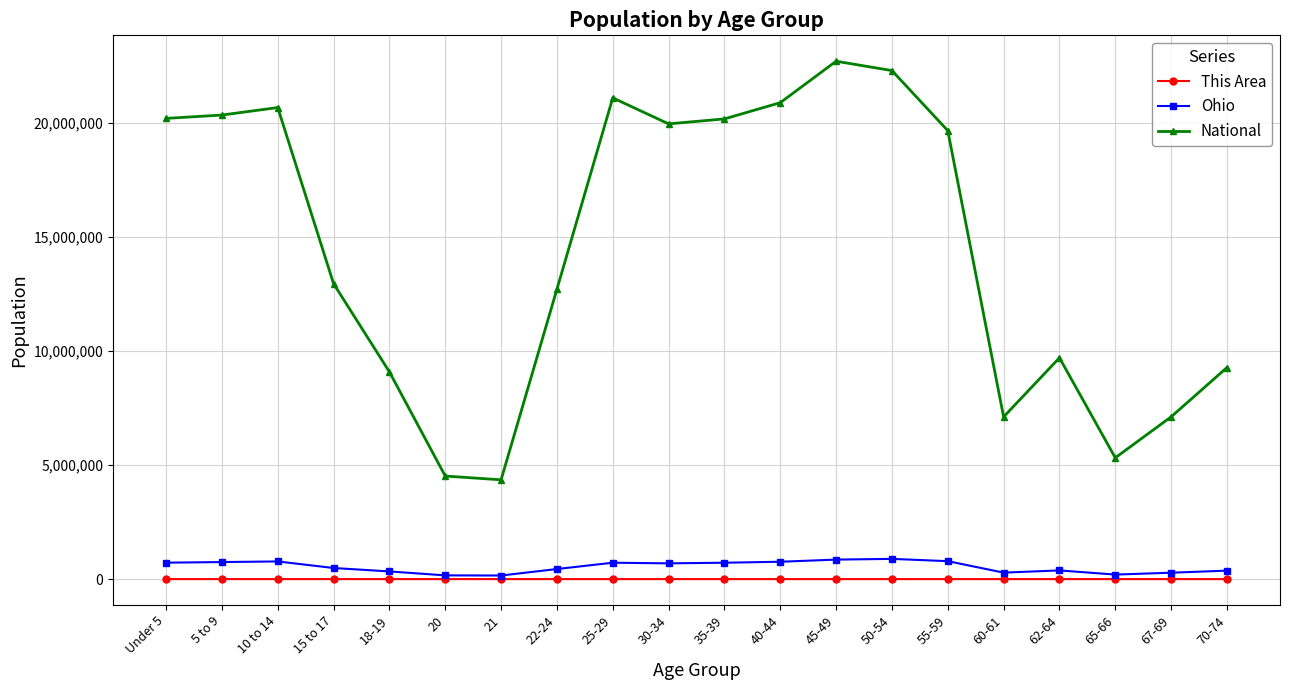

What is the label of the 14th point from the right?

21